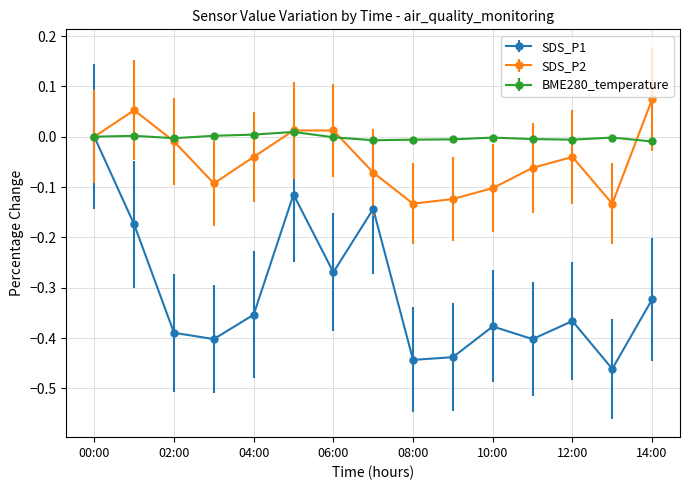

How many data points does each series have?

15